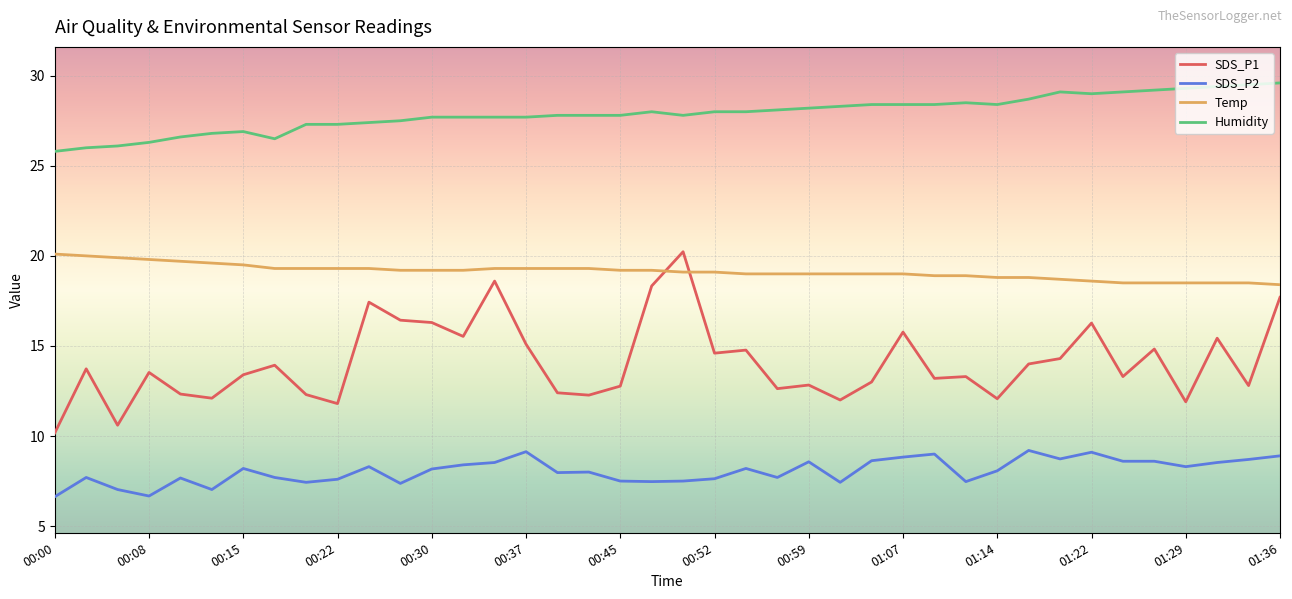

Which series has the largest total across all categories?

Humidity